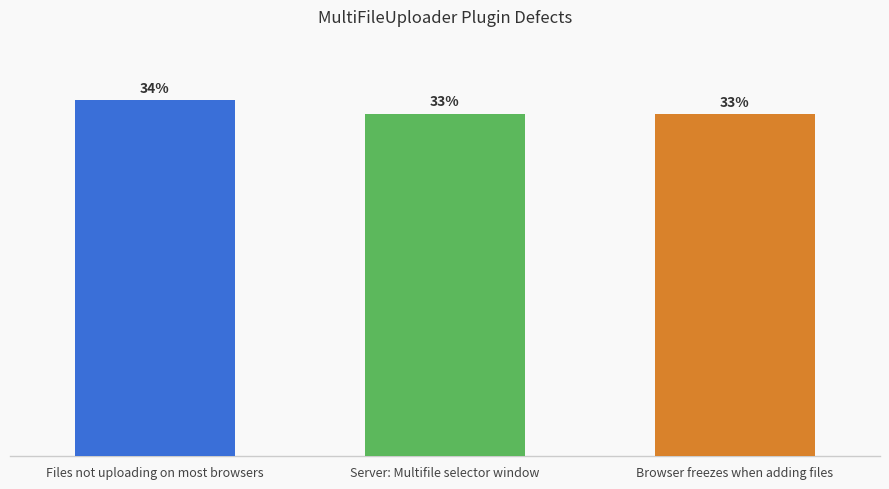

Approximately how many times larger is the value at Server: Multifile selector window compared to Browser freezes when adding files?

1.0